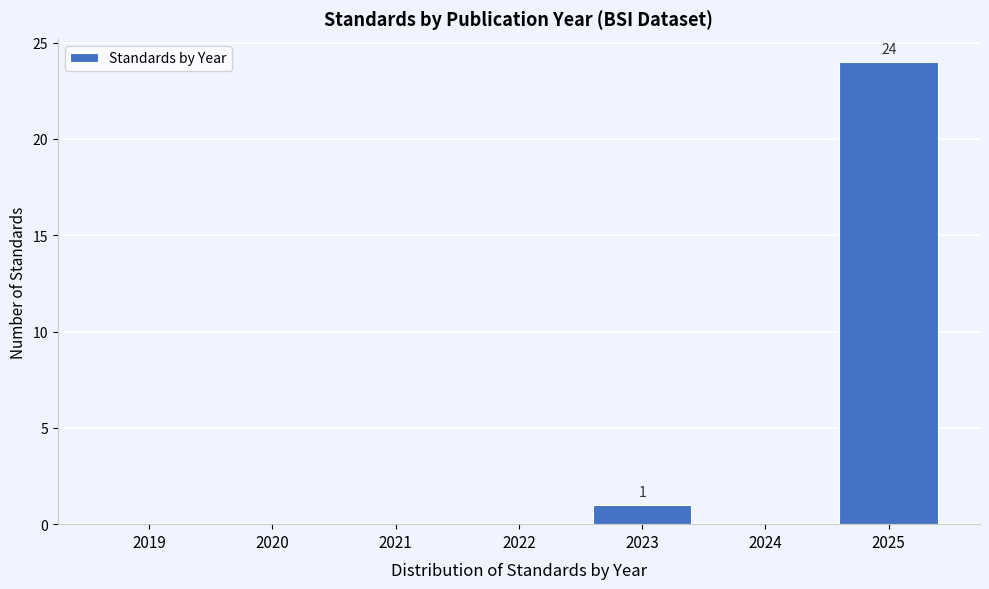

Reading right to left, transcribe all the data shown in this chart.

2025=24	2024=0	2023=1	2022=0	2021=0	2020=0	2019=0